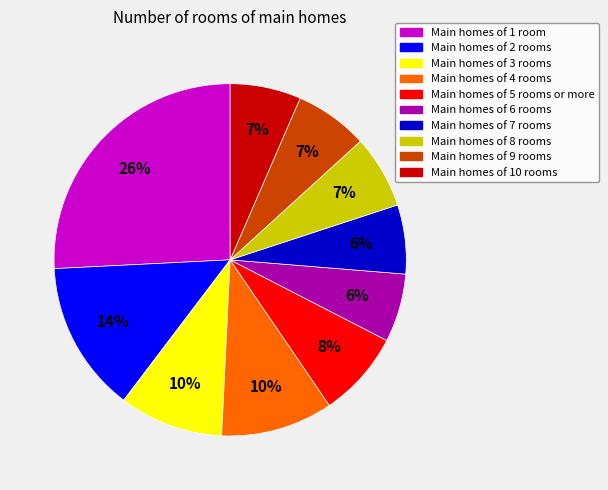

True or false: Main homes of 6 rooms accounts for 6% of the total.

True